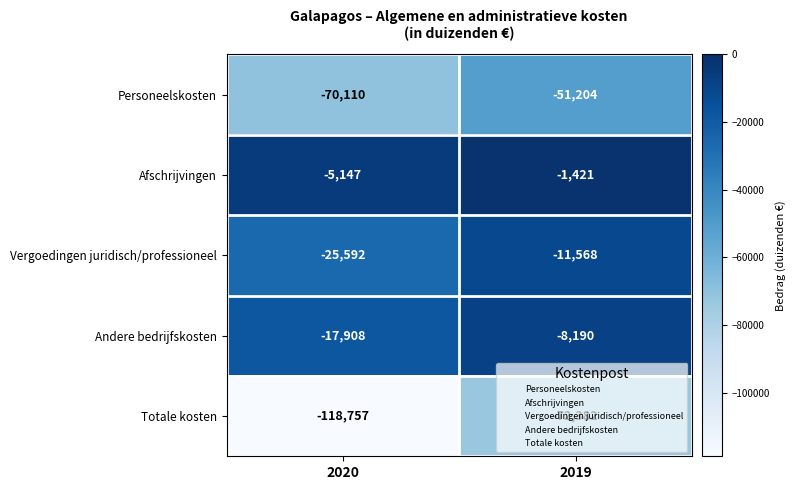

Rank the series by their maximum value, from highest to lowest.

Afschrijvingen, Andere bedrijfskosten, Vergoedingen juridisch/professioneel, Personeelskosten, Totale kosten